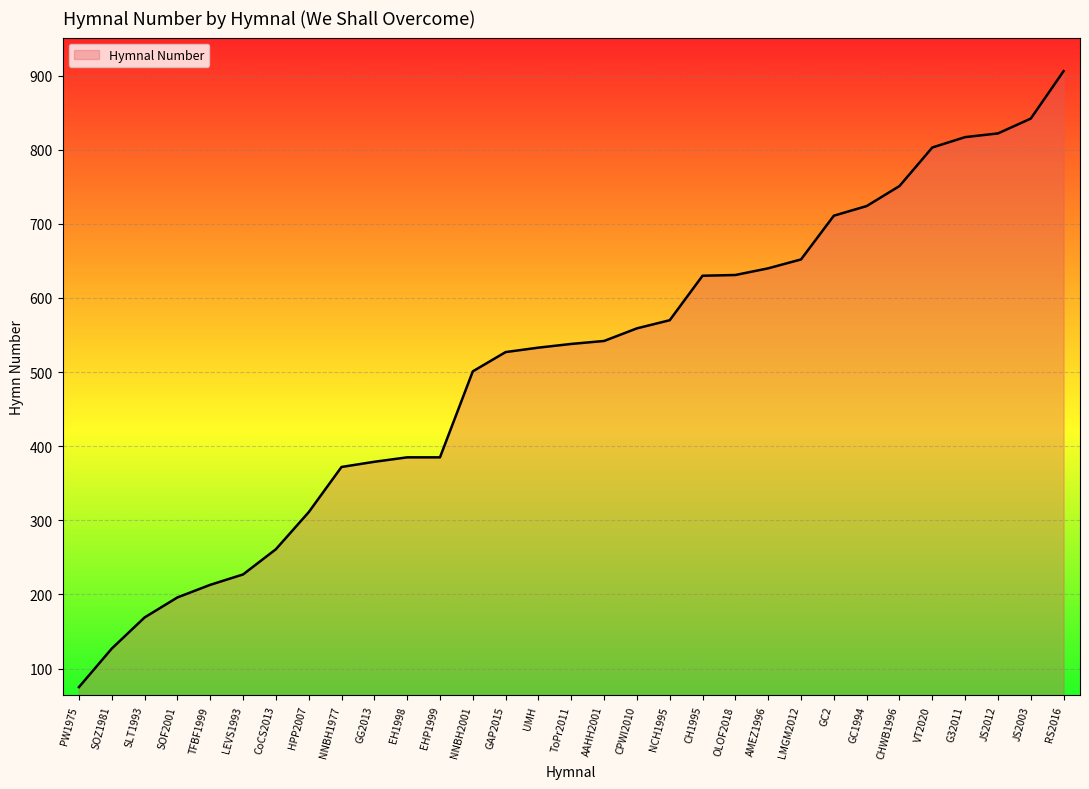

Approximately how many times larger is the value at EH1998 compared to VT2020?

0.5